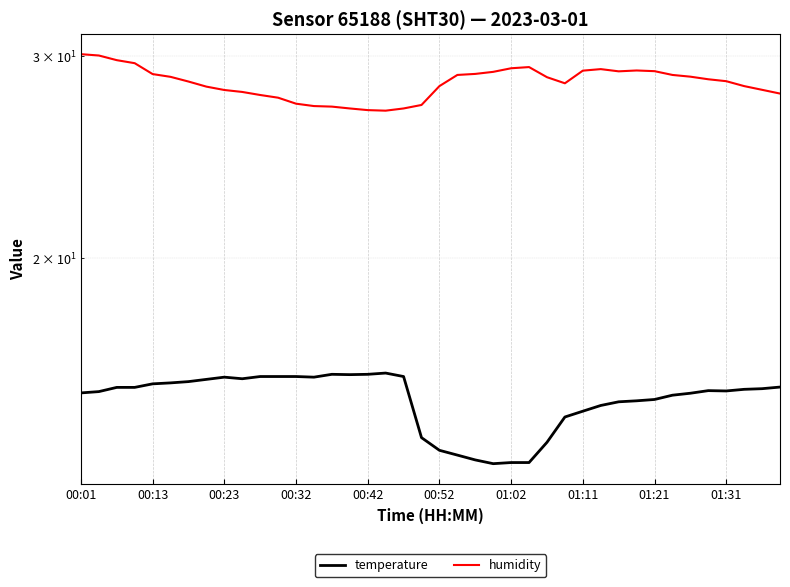

The humidity series shows 40.4 at 30. True or false?

False